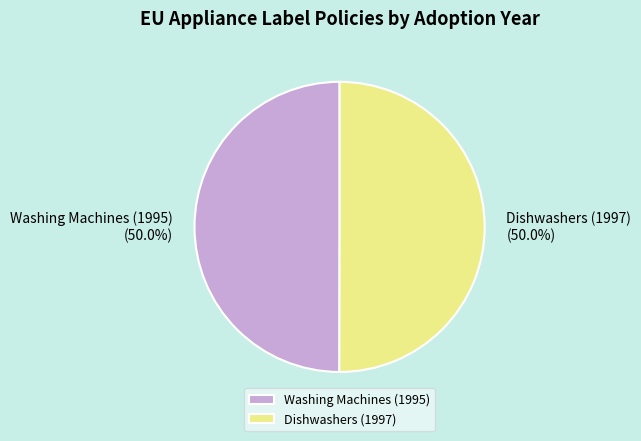

What is the ratio of the value at Dishwashers (1997) to the value at Washing Machines (1995)?

1.0